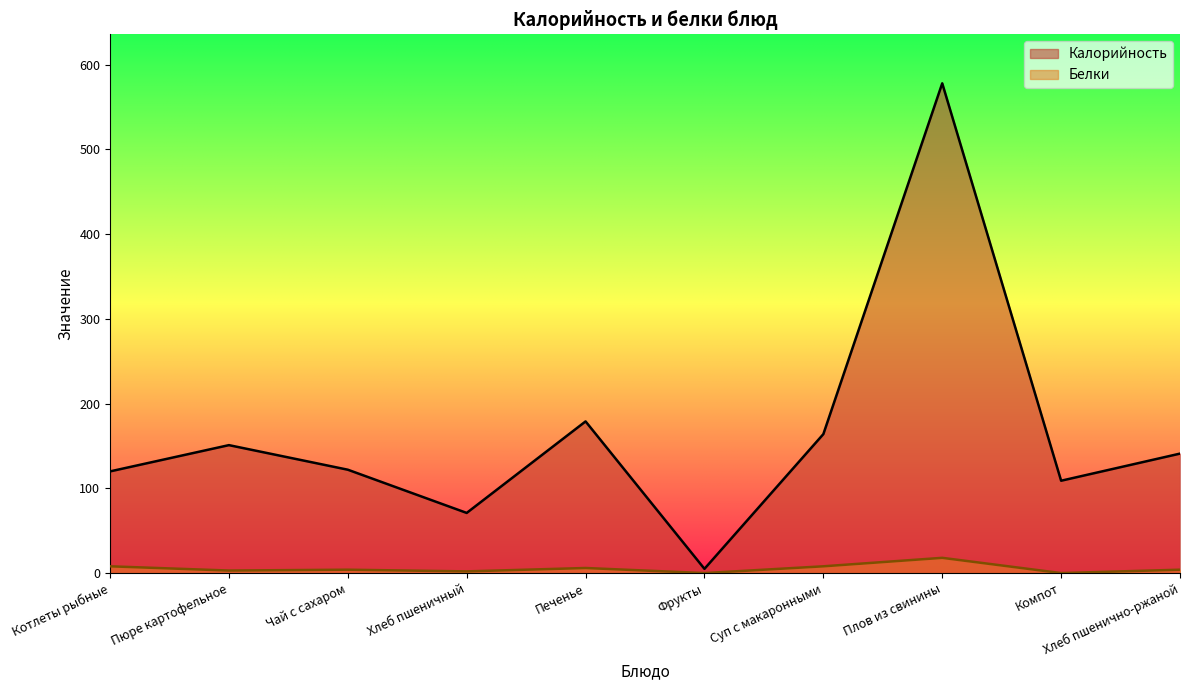

What is the difference between the Белки values at Чай с сахаром and Пюре картофельное?

1